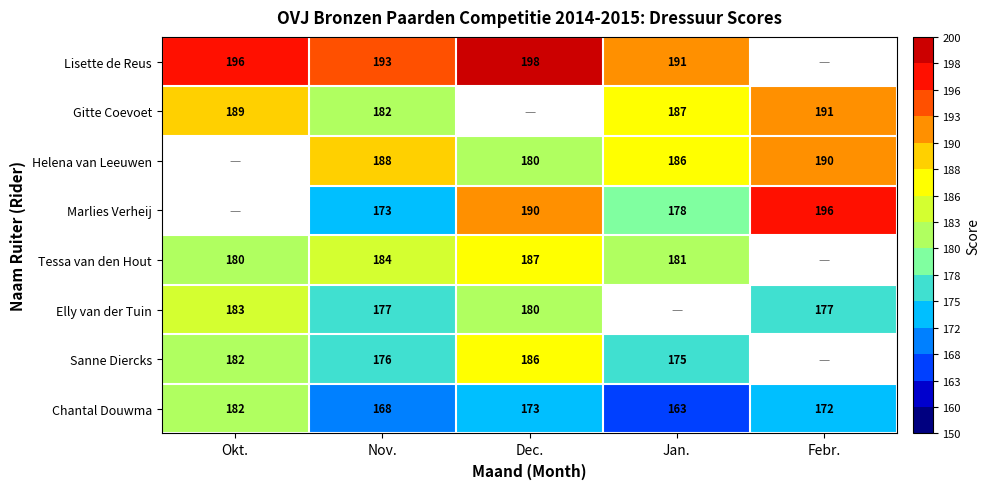

The Tessa van den Hout series shows 181 at Jan.. True or false?

True